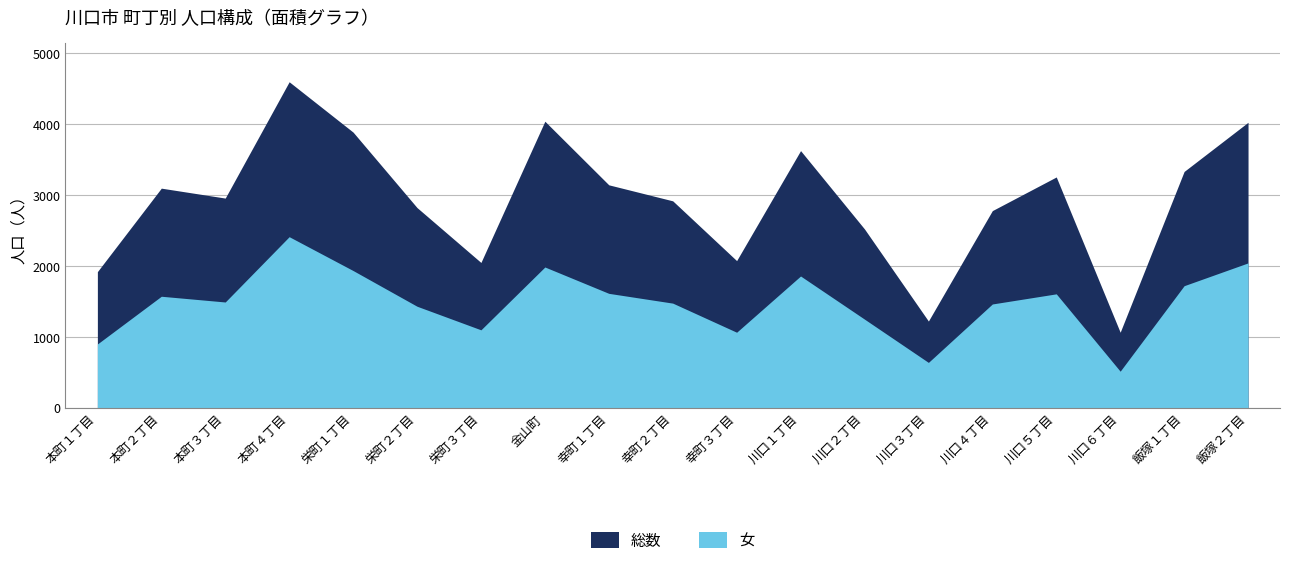

At which category is the sum across all series the highest?

本町４丁目